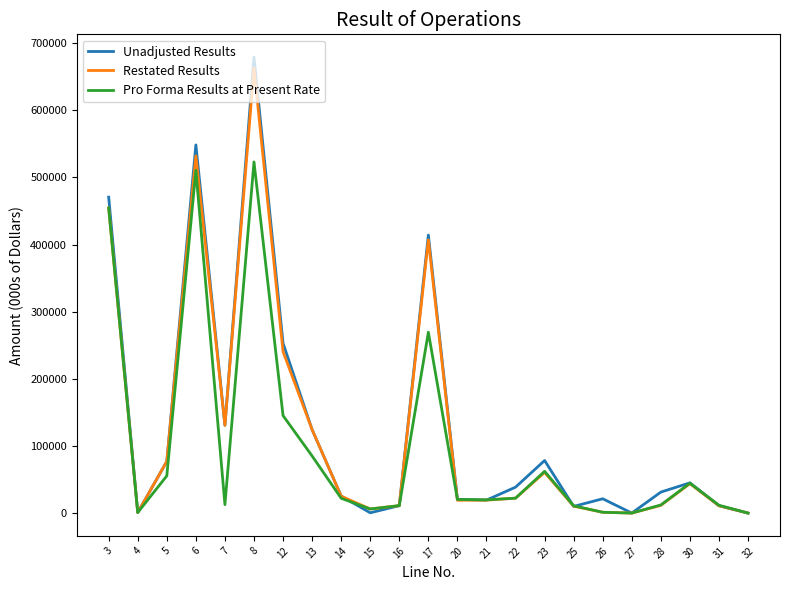

Which series has the largest total across all categories?

Unadjusted Results